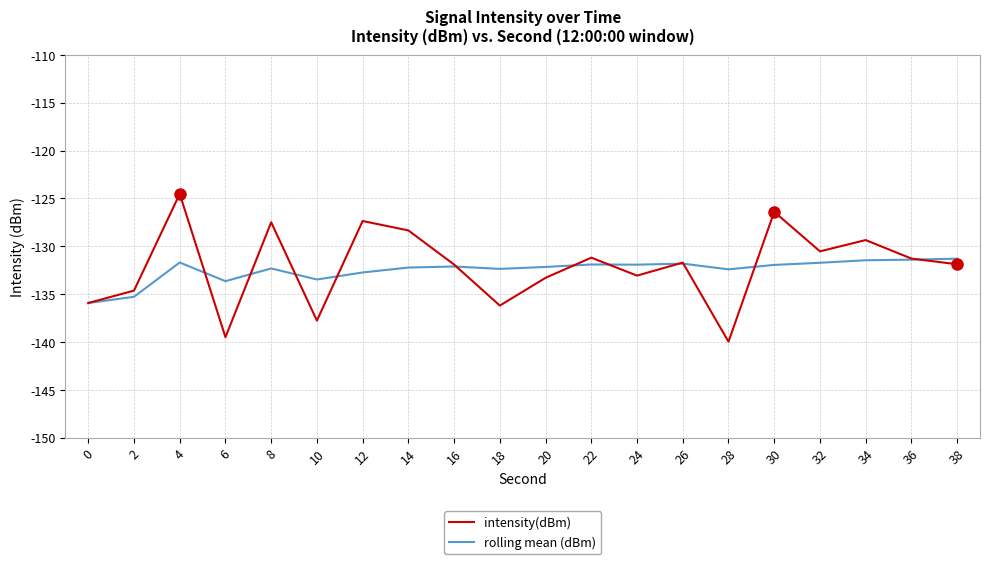

Which series has the largest range (max minus min)?

intensity(dBm)